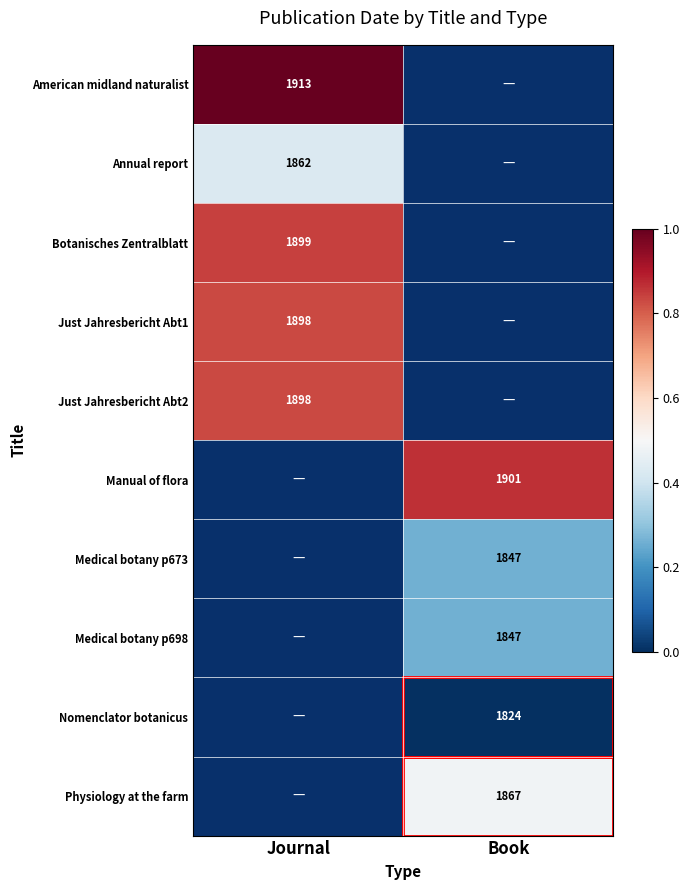

True or false: American midland naturalist has a value of 1913 at Journal.

True